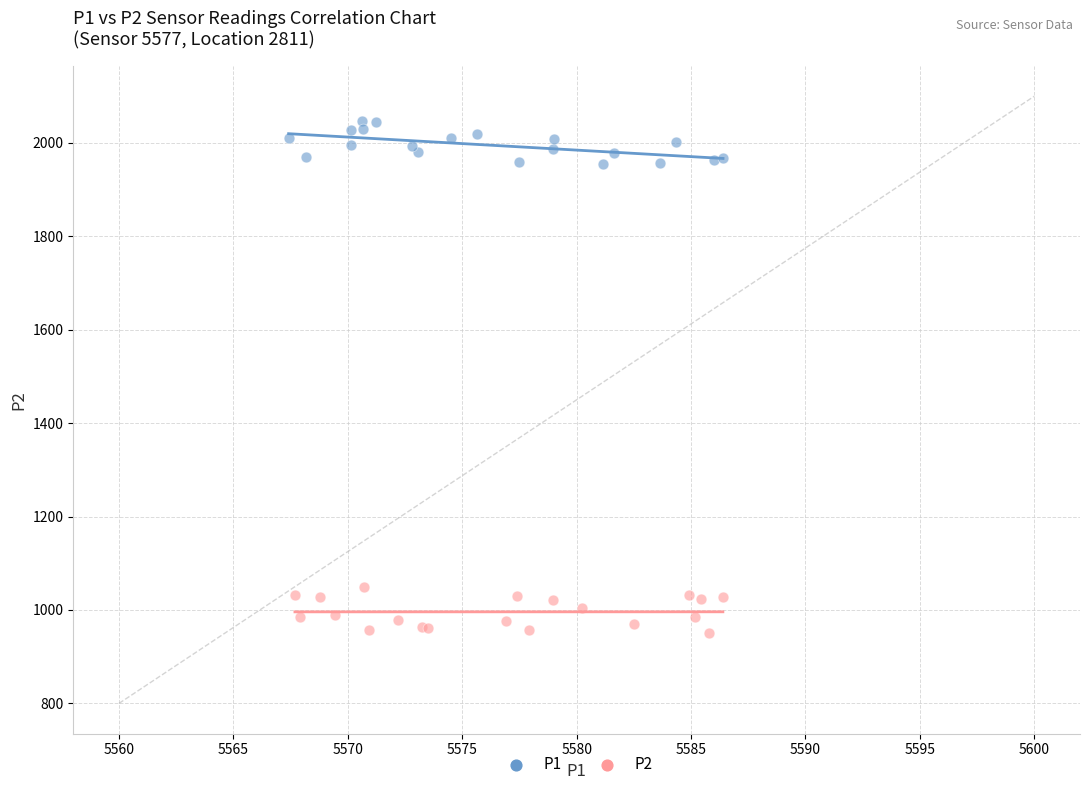

Which series reaches the maximum Y coordinate?

P1